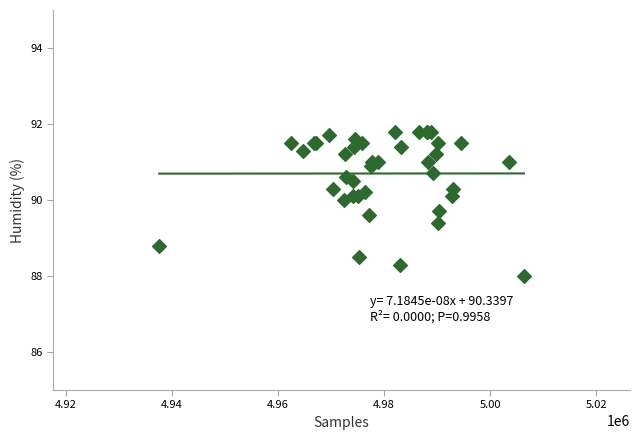

What Y value in the scatter plot is closest to 89?

88.8